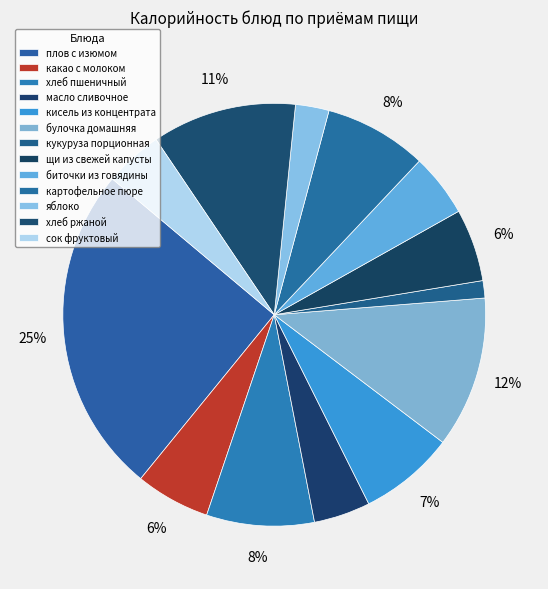

Which has a higher value, плов с изюмом or хлеб ржаной?

плов с изюмом